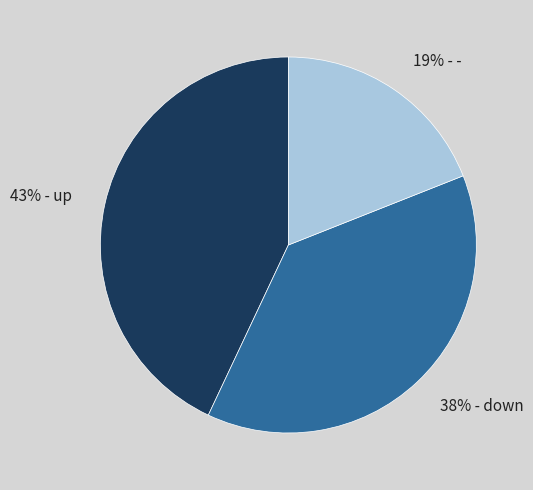

How many slices are in this pie chart?

3